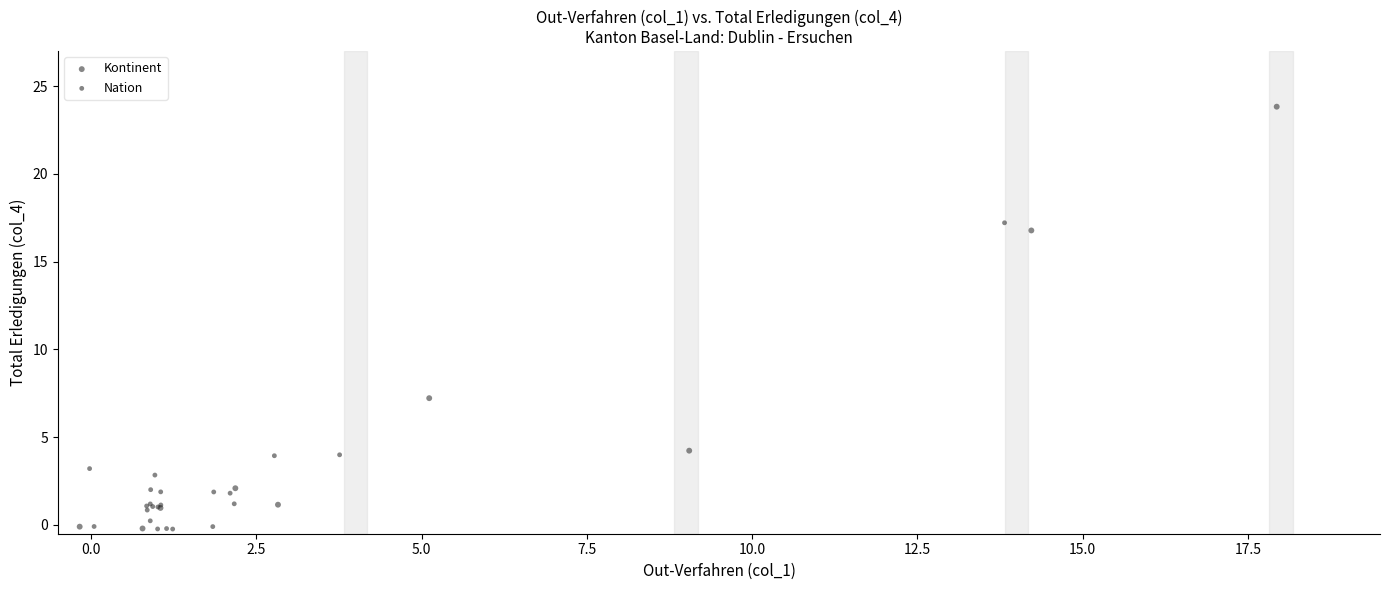

Which series has the widest spread of Y values?

Kontinent